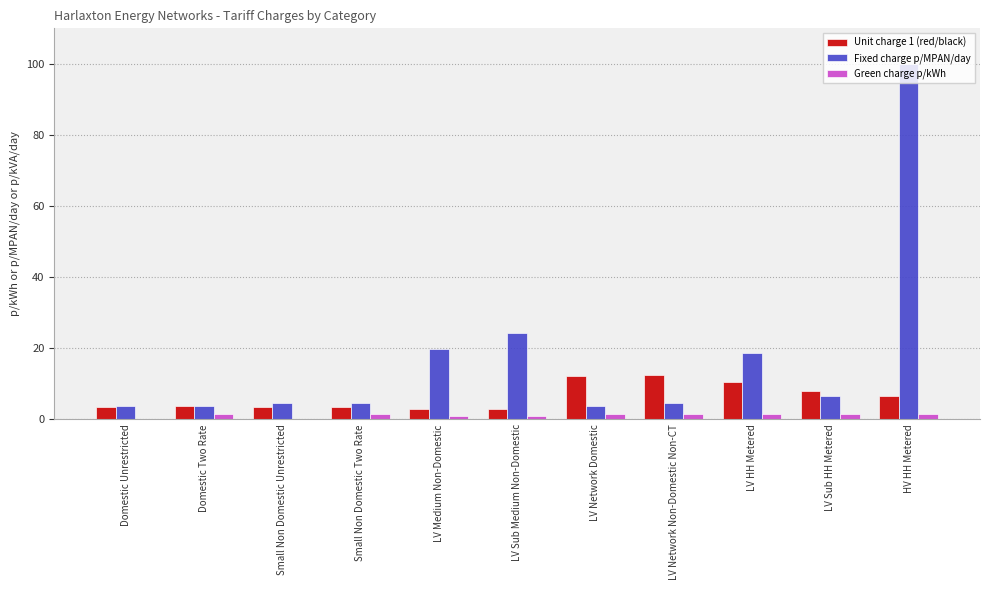

Which series has the largest total across all categories?

Fixed charge p/MPAN/day